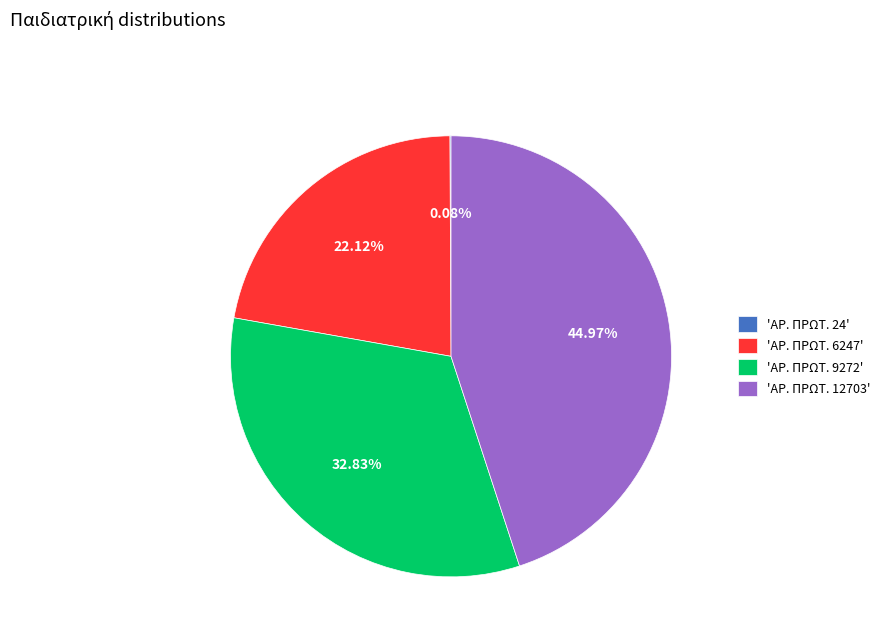

Does 'ΑΡ. ΠΡΩΤ. 12703' account for over 50% of the chart?

No